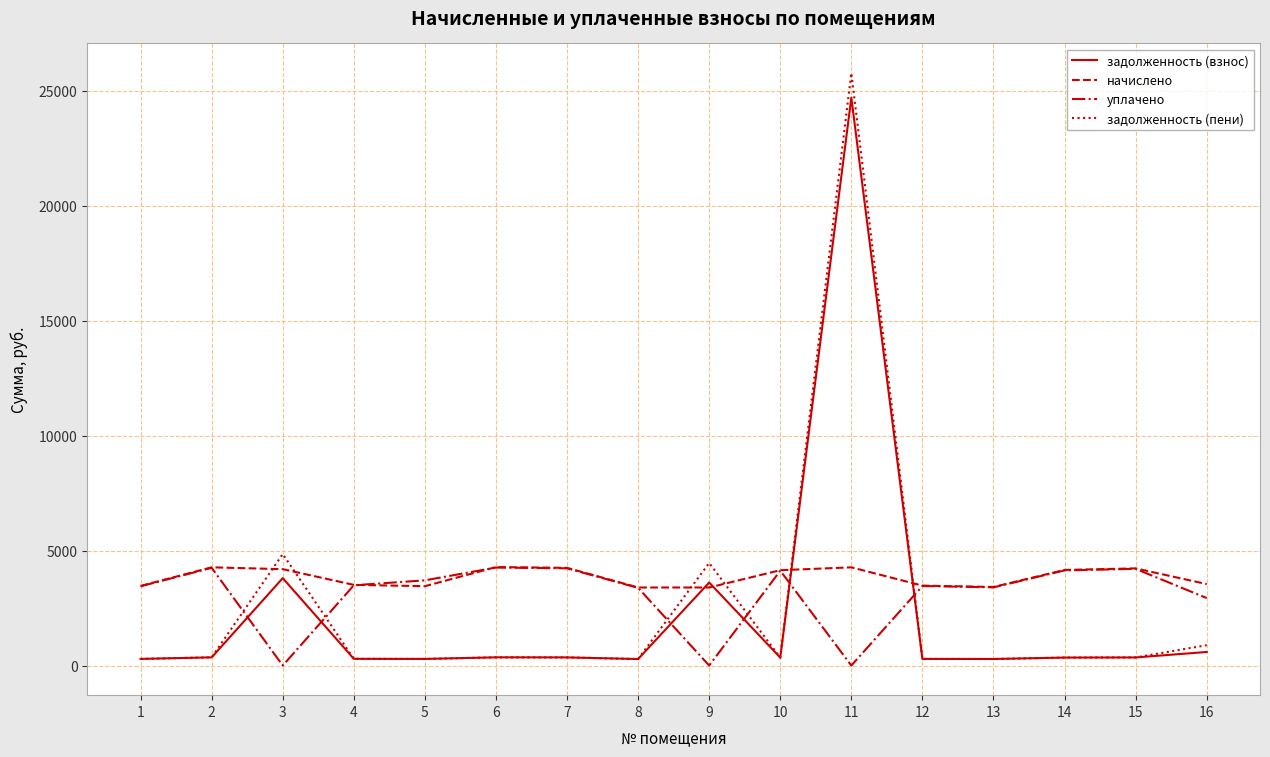

The value of начислено at 15 is 4225.0. True or false?

True